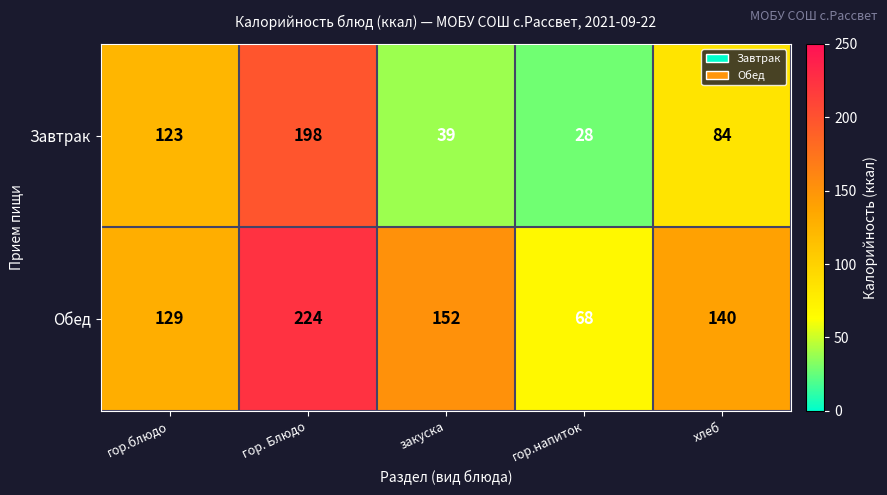

List the series in order of their peak value, highest first.

Обед, Завтрак